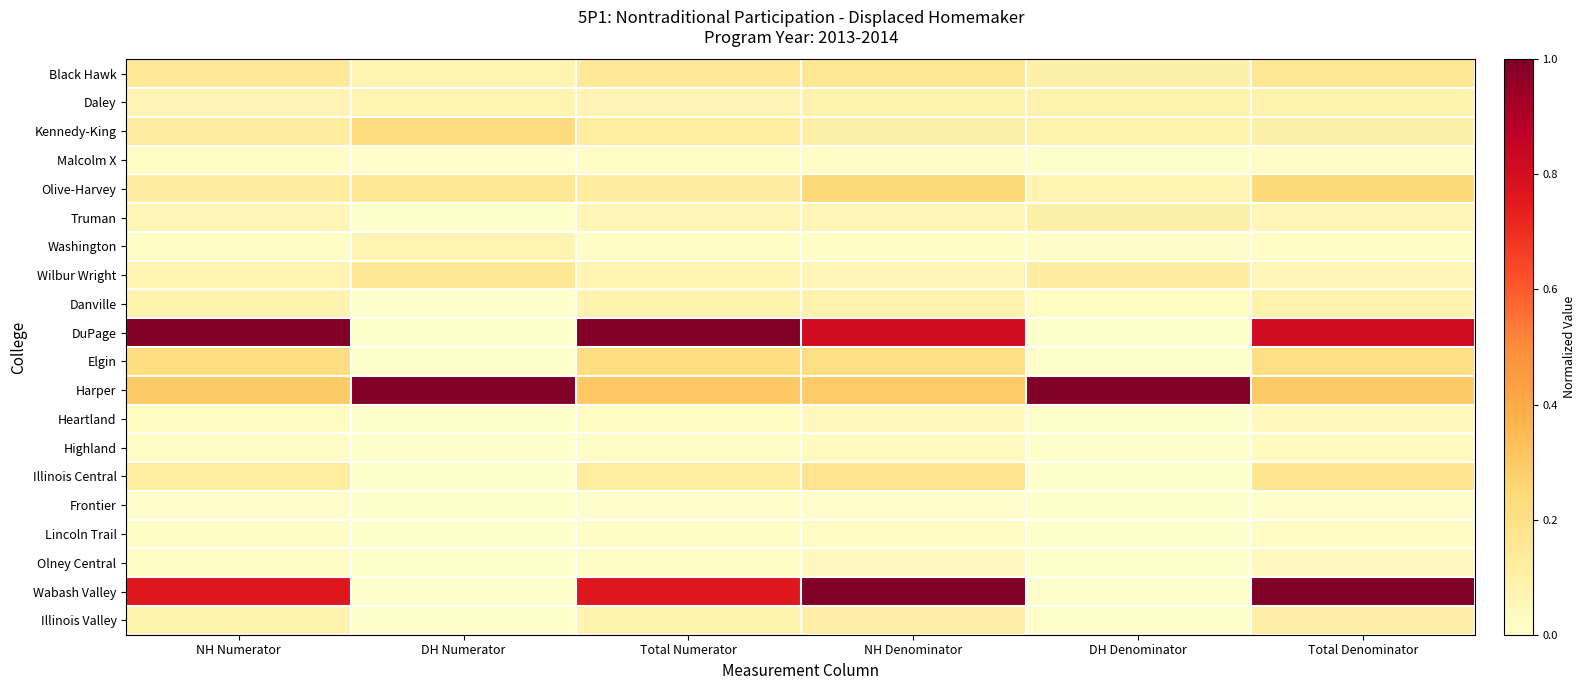

What is the greatest value displayed?

1.0